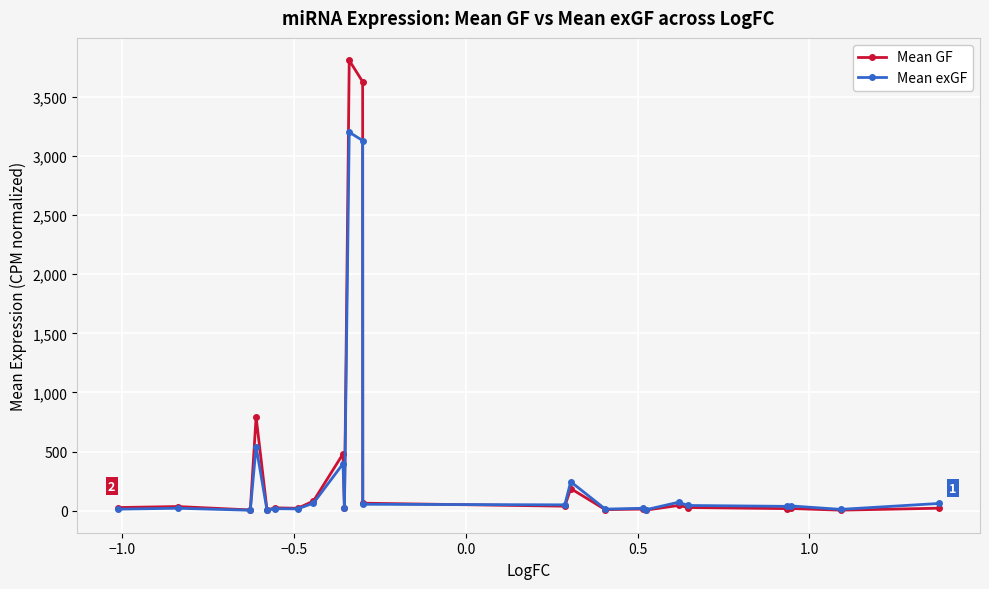

What is the greatest value displayed?

3809.0